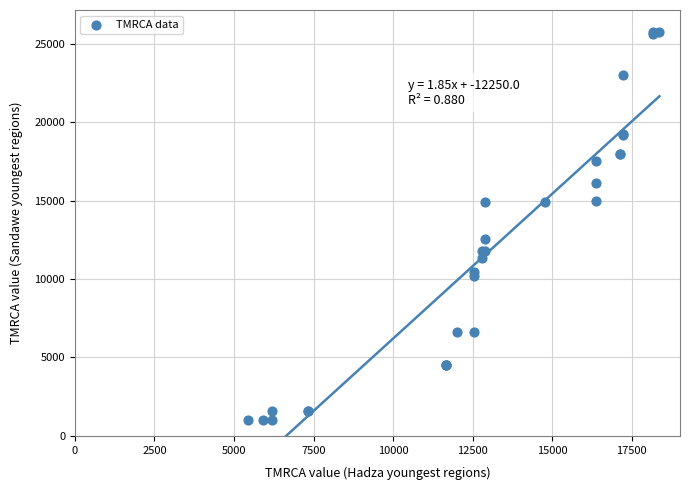

What Y value in the scatter plot is closest to 13378?

12542.4